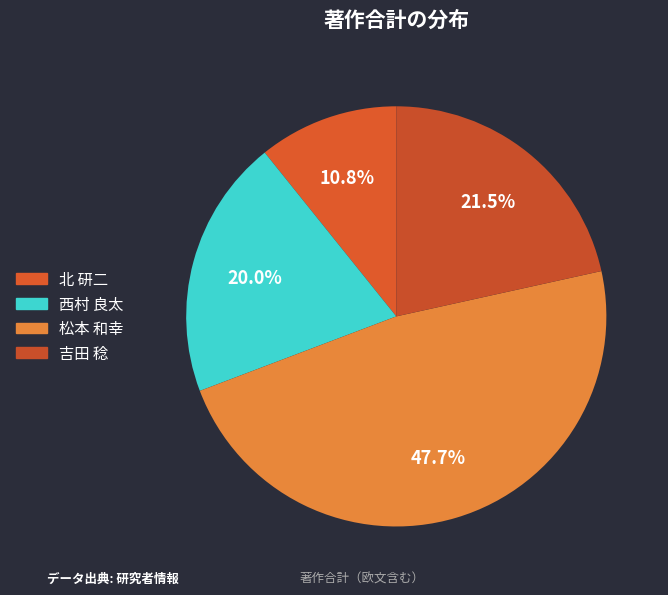

Which slice is the smallest?

北 研二